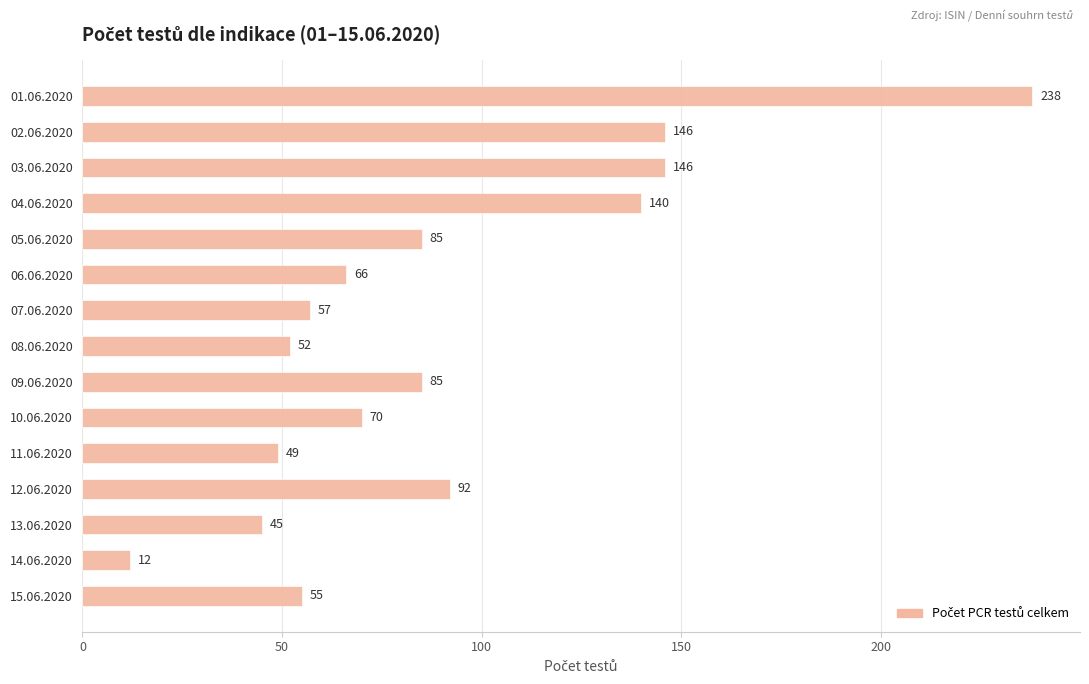

What is the label of the 13th bar from the top?

13.06.2020